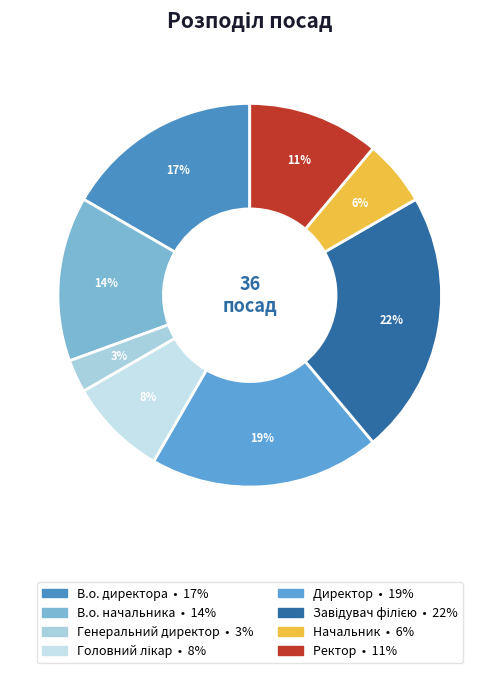

Which has a higher value, Директор or Завідувач філією?

Завідувач філією